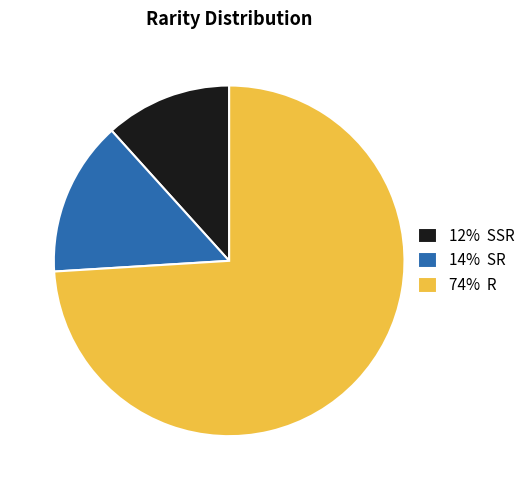

What is the smallest slice in the pie chart?

12% SSR